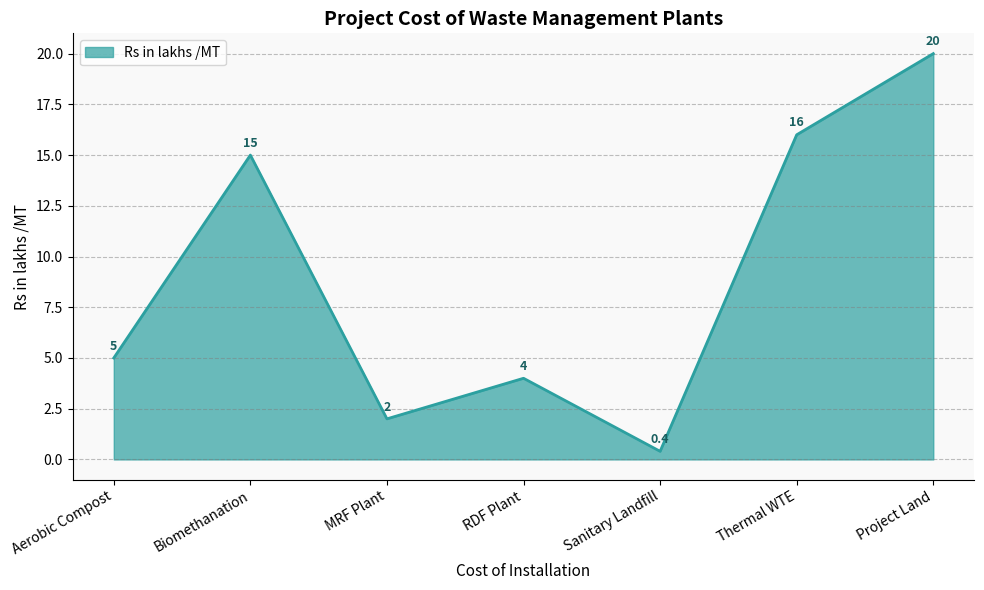

Where is the first local minimum?

MRF Plant